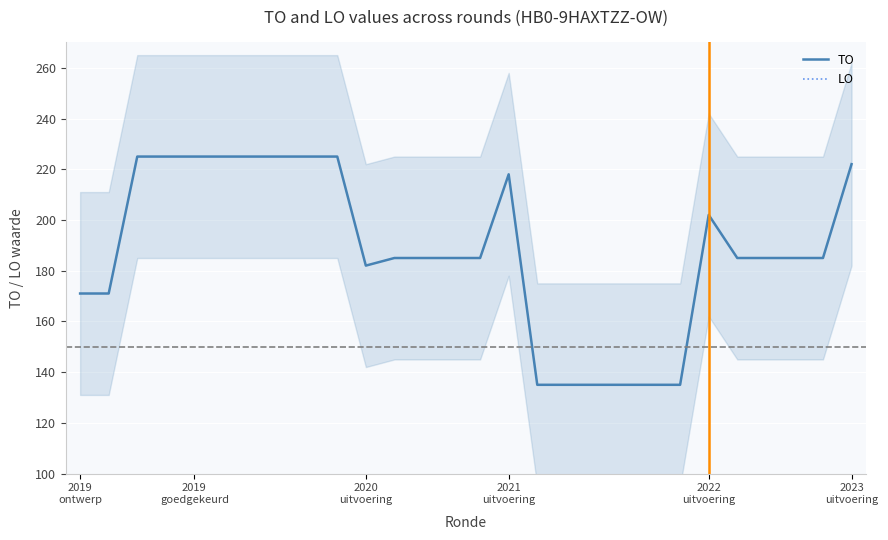

What is the lowest value of the TO series?

135